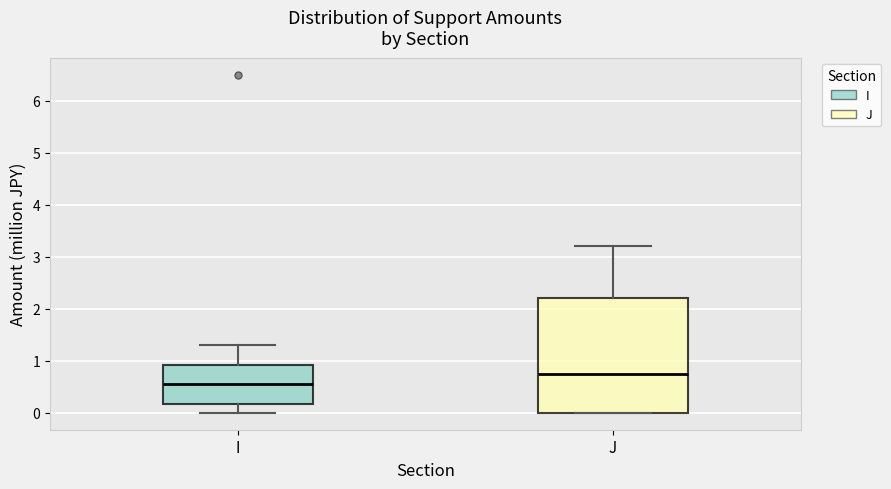

Where is the upper edge of the box for J on the y-axis? The values are not printed on the chart, so give them approximately, as read against the axis.

2.2